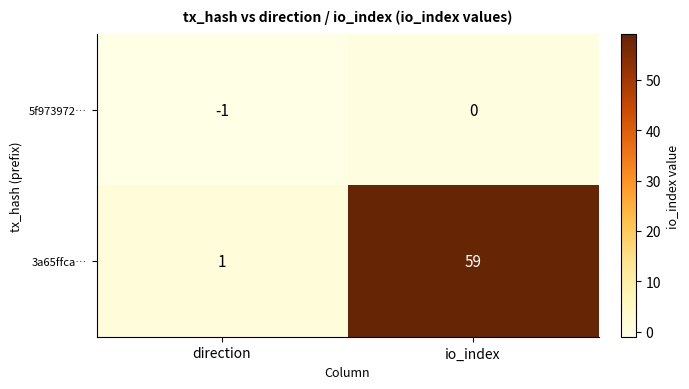

Where is 3a65ffca… nearest to the value 30?

direction